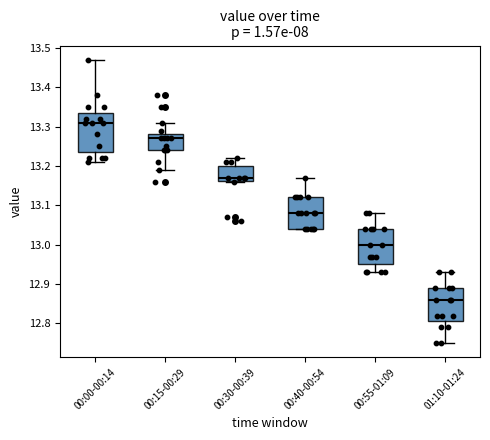

Which box's median line is the lowest?

01:10-01:24